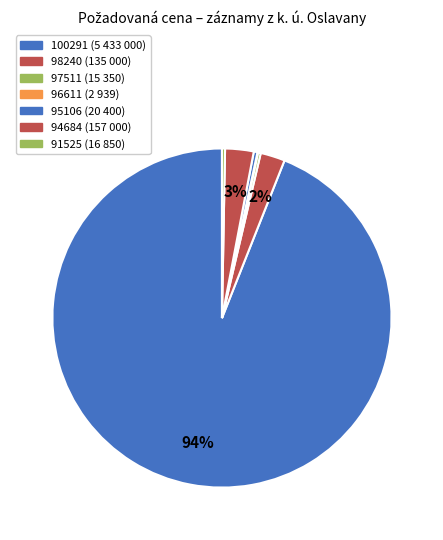

To the nearest percent, what is the difference between the largest and smallest slice percentages?

94%